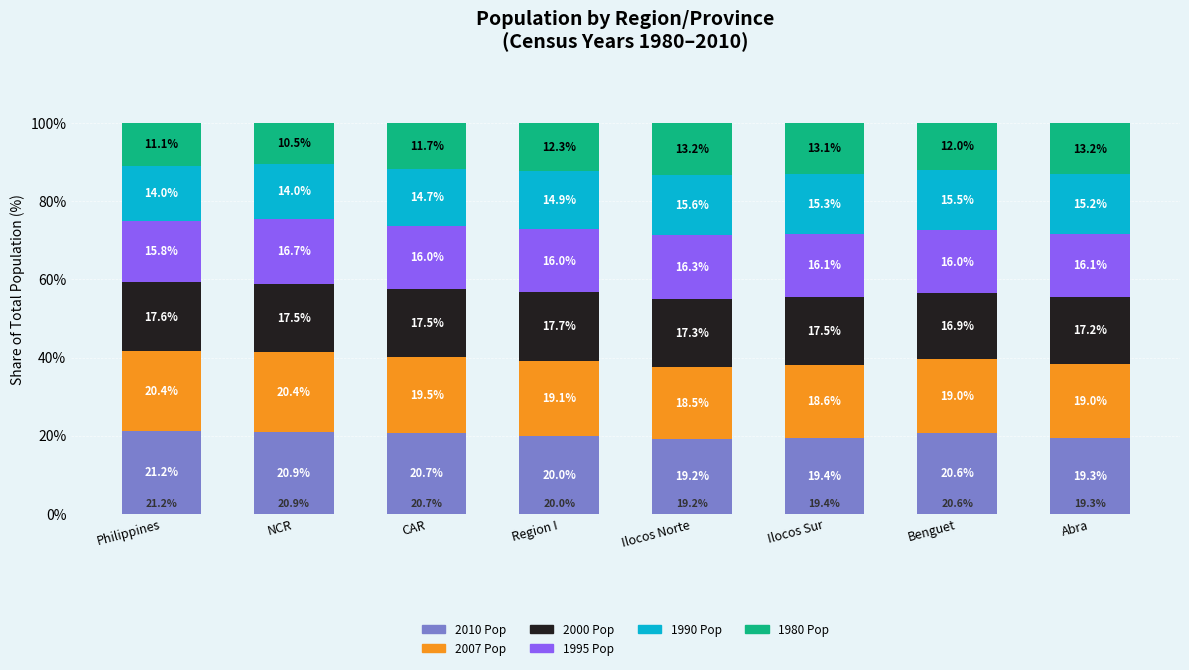

What is the highest value of the 2010 Pop series?

21.2